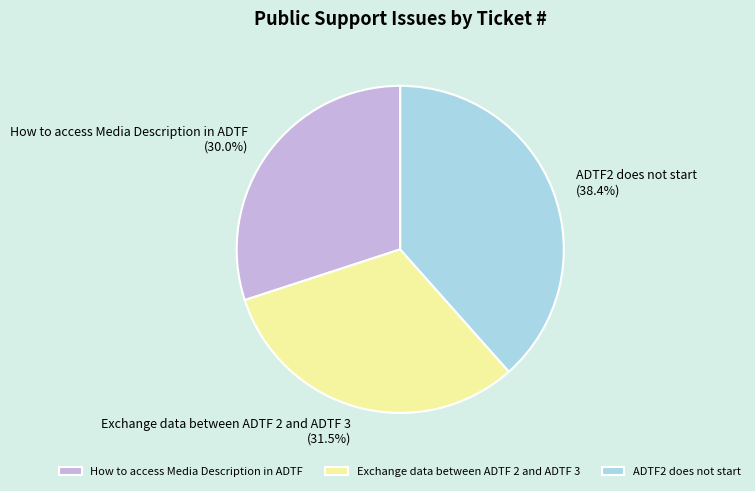

What percentage is NOT represented by How to access Media Description in ADTF?

70.0%